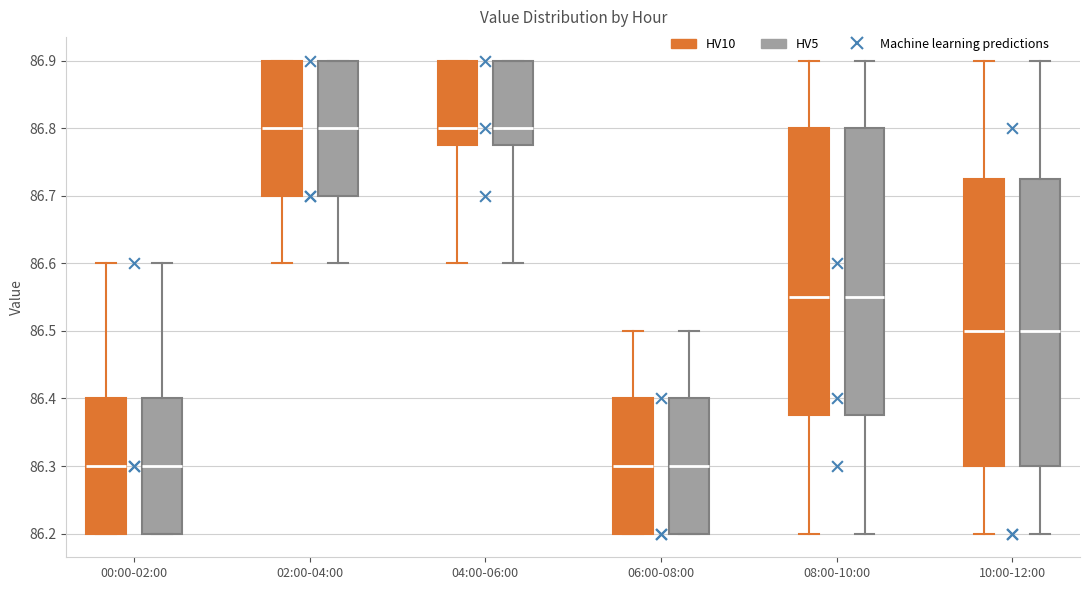

Reading left to right, read every box against the y-axis: the position of its median line, the range the box covers, and the ends of its whiskers. The values are not printed on the chart, so give them approximately, as read against the axis.

00:00-02:00 (HV10): median 86.30, box 86.20 to 86.40, whiskers 86.20 to 86.60
00:00-02:00 (HV5): median 86.30, box 86.20 to 86.40, whiskers 86.20 to 86.60
02:00-04:00 (HV10): median 86.80, box 86.70 to 86.90, whiskers 86.60 to 86.90
02:00-04:00 (HV5): median 86.80, box 86.70 to 86.90, whiskers 86.60 to 86.90
04:00-06:00 (HV10): median 86.80, box 86.78 to 86.90, whiskers 86.60 to 86.90
04:00-06:00 (HV5): median 86.80, box 86.78 to 86.90, whiskers 86.60 to 86.90
06:00-08:00 (HV10): median 86.30, box 86.20 to 86.40, whiskers 86.20 to 86.50
06:00-08:00 (HV5): median 86.30, box 86.20 to 86.40, whiskers 86.20 to 86.50
08:00-10:00 (HV10): median 86.55, box 86.38 to 86.80, whiskers 86.20 to 86.90
08:00-10:00 (HV5): median 86.55, box 86.38 to 86.80, whiskers 86.20 to 86.90
10:00-12:00 (HV10): median 86.50, box 86.30 to 86.73, whiskers 86.20 to 86.90
10:00-12:00 (HV5): median 86.50, box 86.30 to 86.73, whiskers 86.20 to 86.90